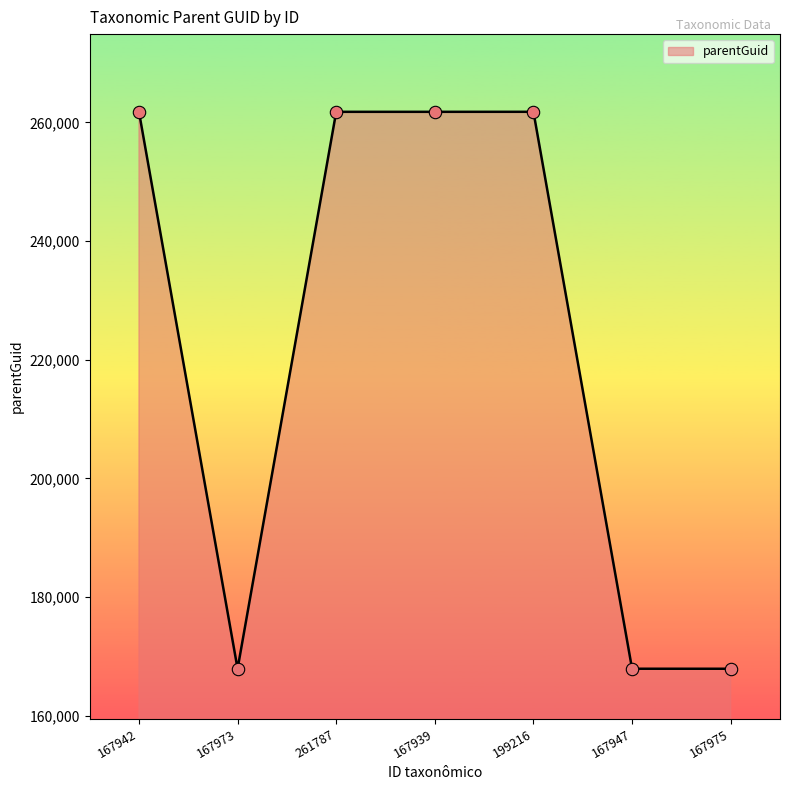

Approximately how many times larger is the value at 167942 compared to 167947?

1.6